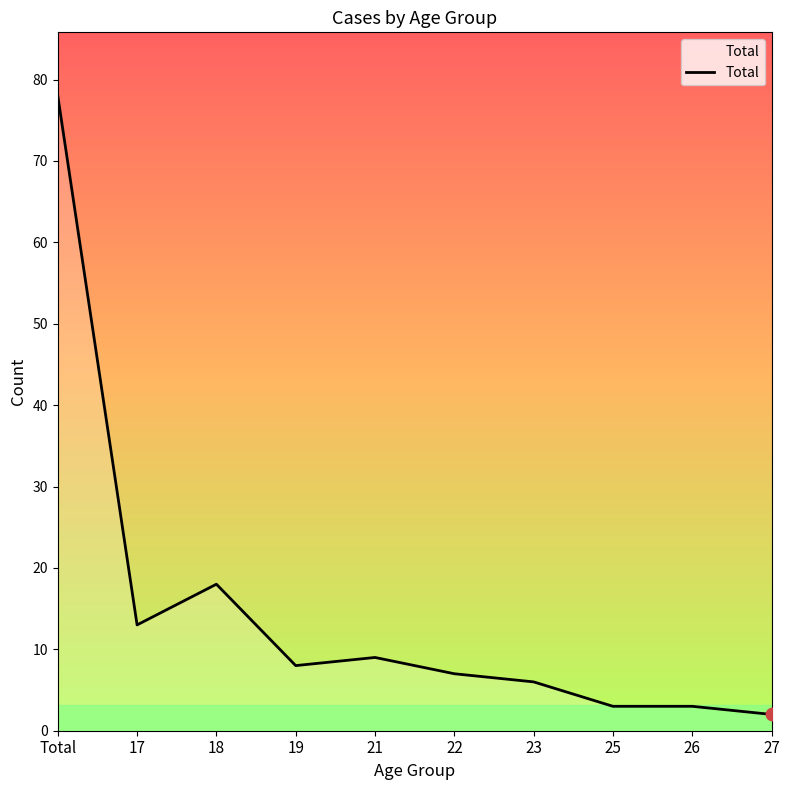

What is the ratio of the value at 25 to the value at 22?

0.4